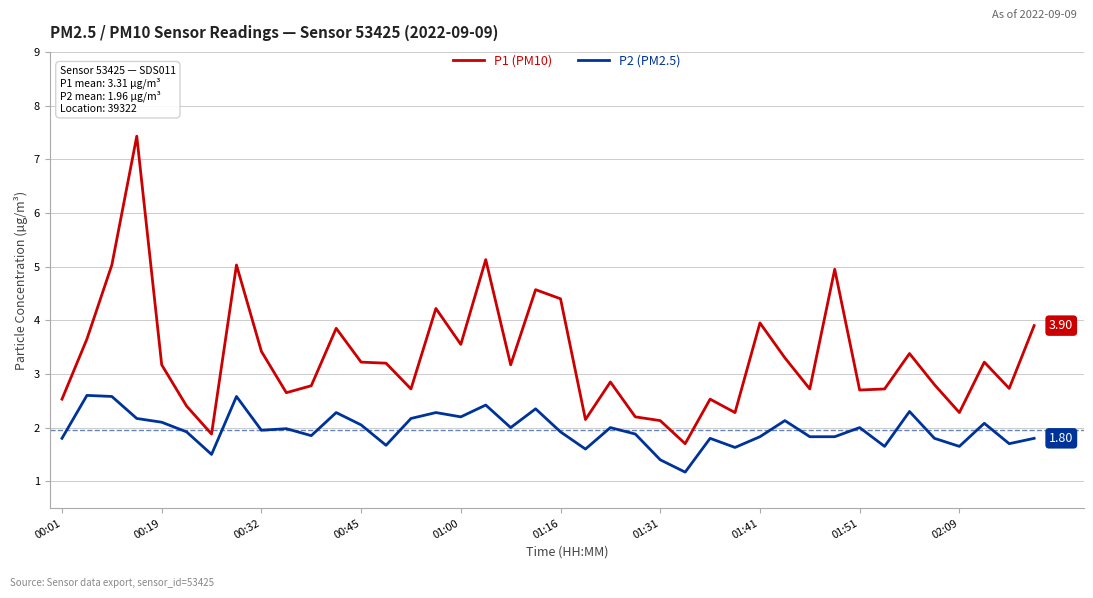

True or false: P1 (PM10) and P2 (PM2.5) cross at least once.

False